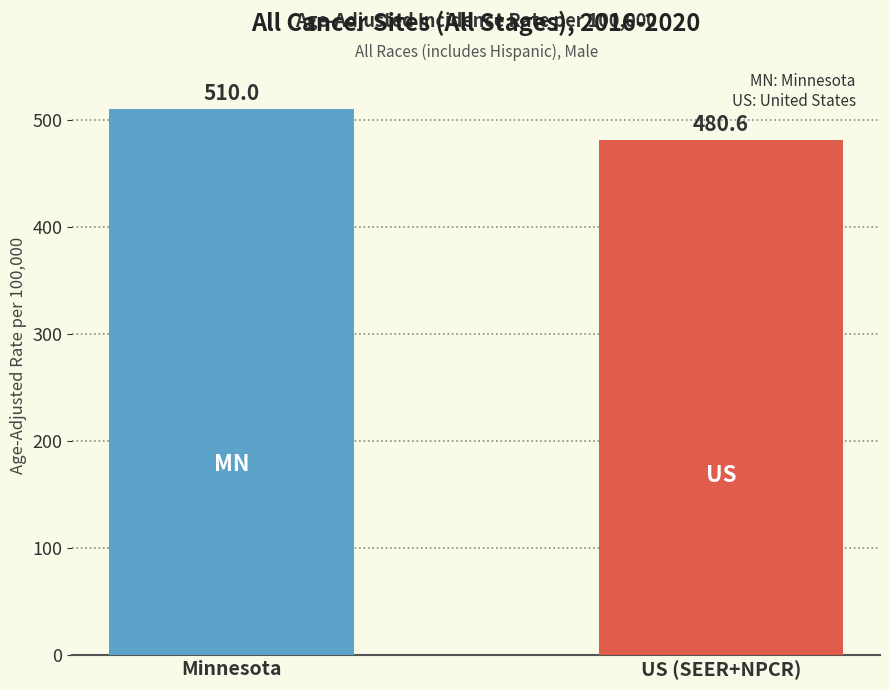

What position from the left is US (SEER+NPCR)?

2